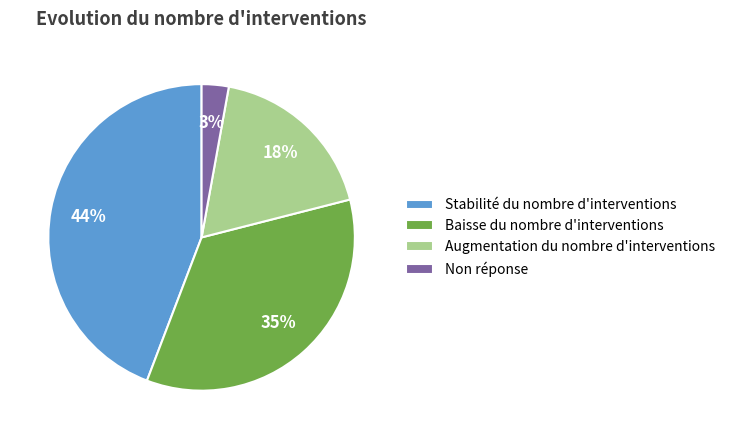

To the nearest percent, what portion does Baisse du nombre d'interventions represent?

35%